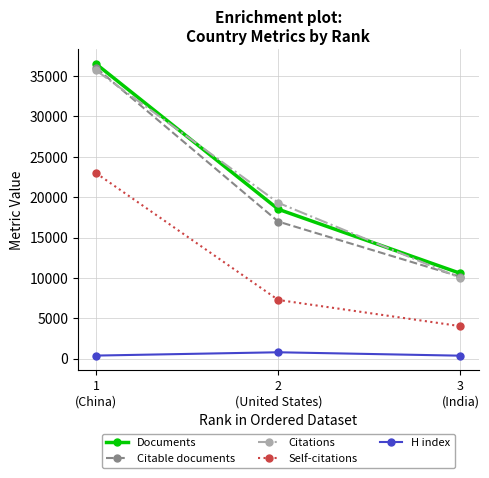

What is the smallest value displayed?

352